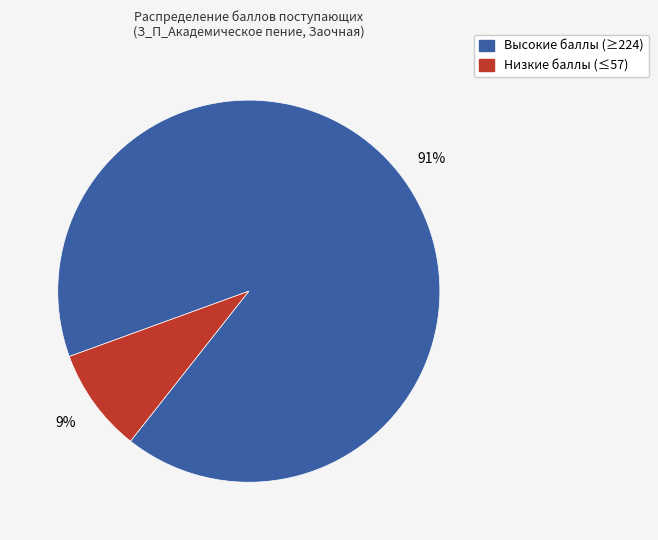

Is there any slice that represents more than half of the pie?

Yes